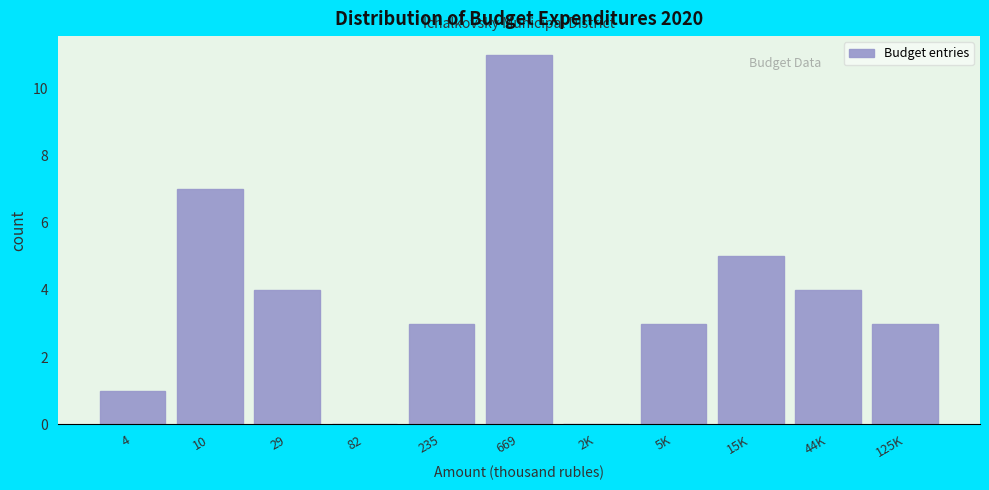

Reading left to right, extract all data points from this chart.

4=1	10=7	29=4	82=0	235=3	669=11	2K=0	5K=3	15K=5	44K=4	125K=3